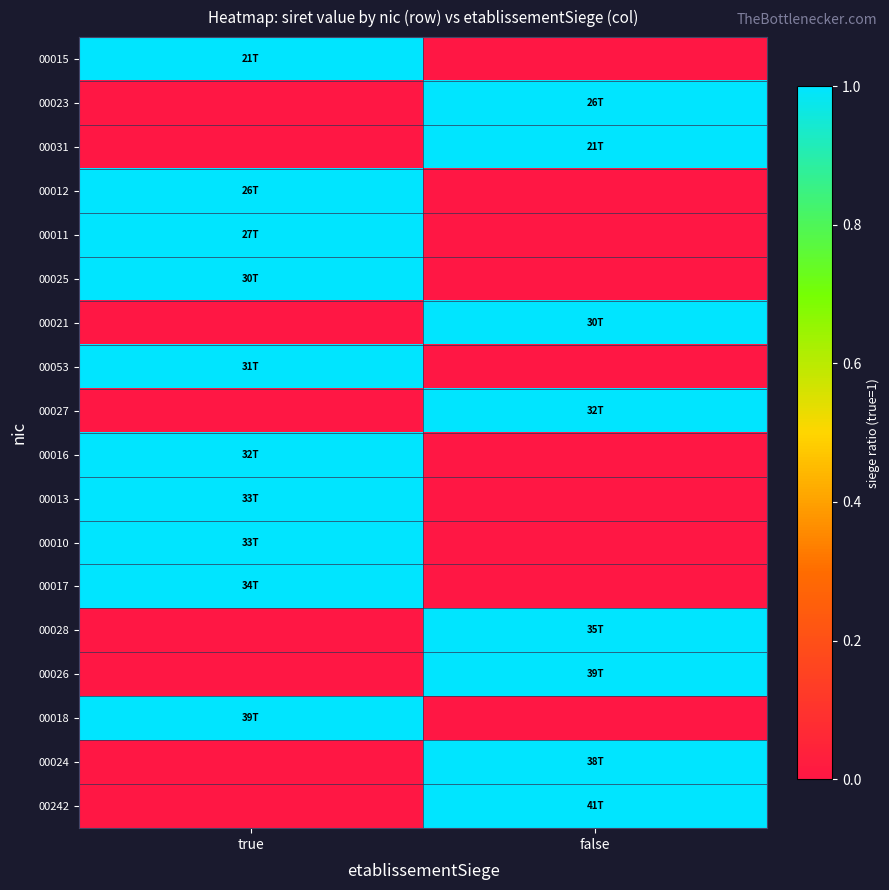

Which series has the largest range (max minus min)?

00015